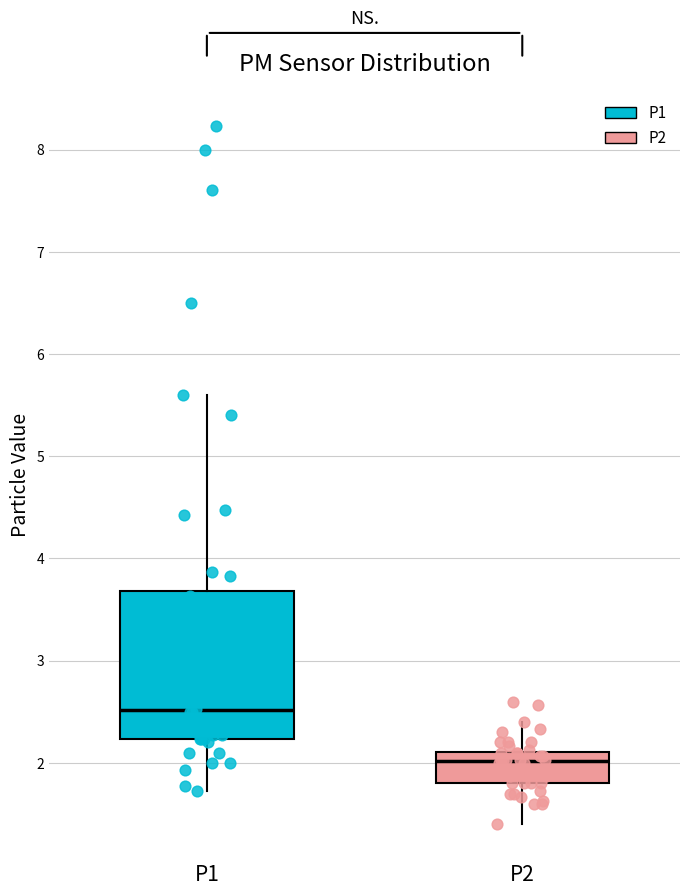

Reading left to right, read every box against the y-axis: the position of its median line, the range the box covers, and the ends of its whiskers. The values are not printed on the chart, so give them approximately, as read against the axis.

P1: median 2.5, box 2.2 to 3.7, whiskers 1.7 to 5.6
P2: median 2.0, box 1.8 to 2.1, whiskers 1.4 to 2.4